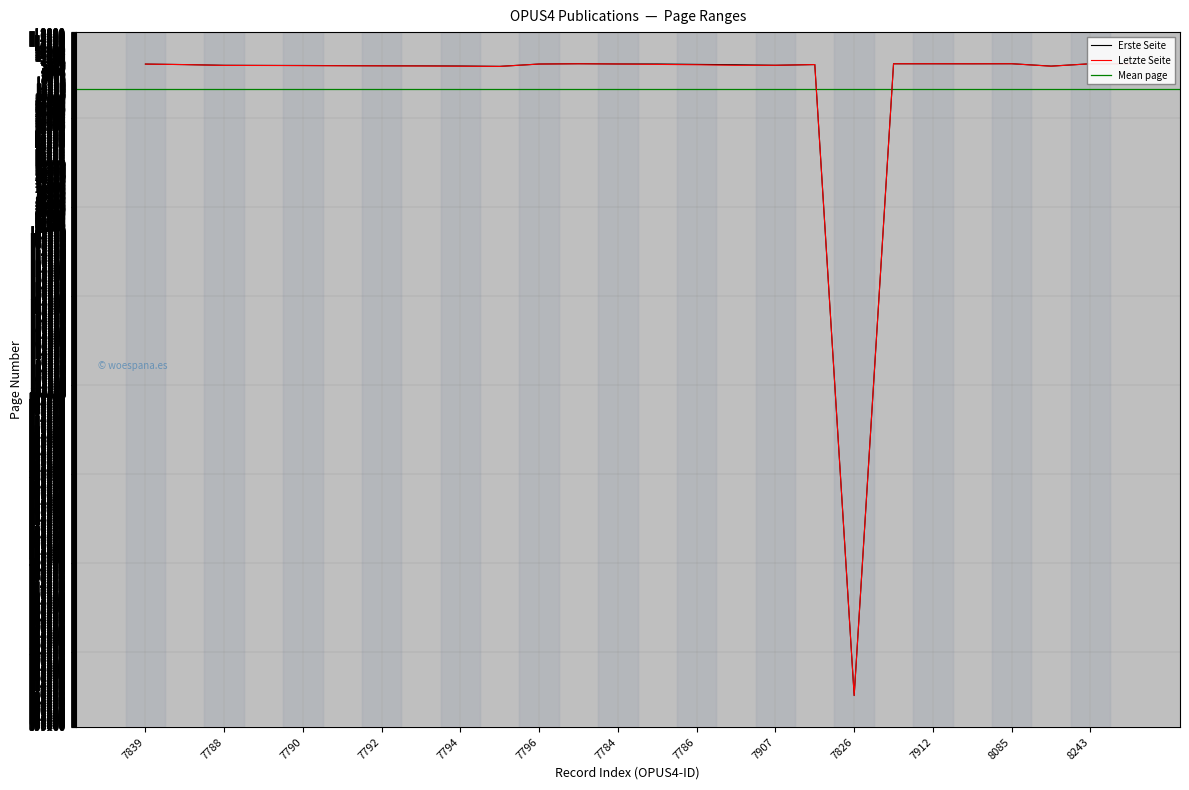

What is the label of the 15th point from the left?

7786